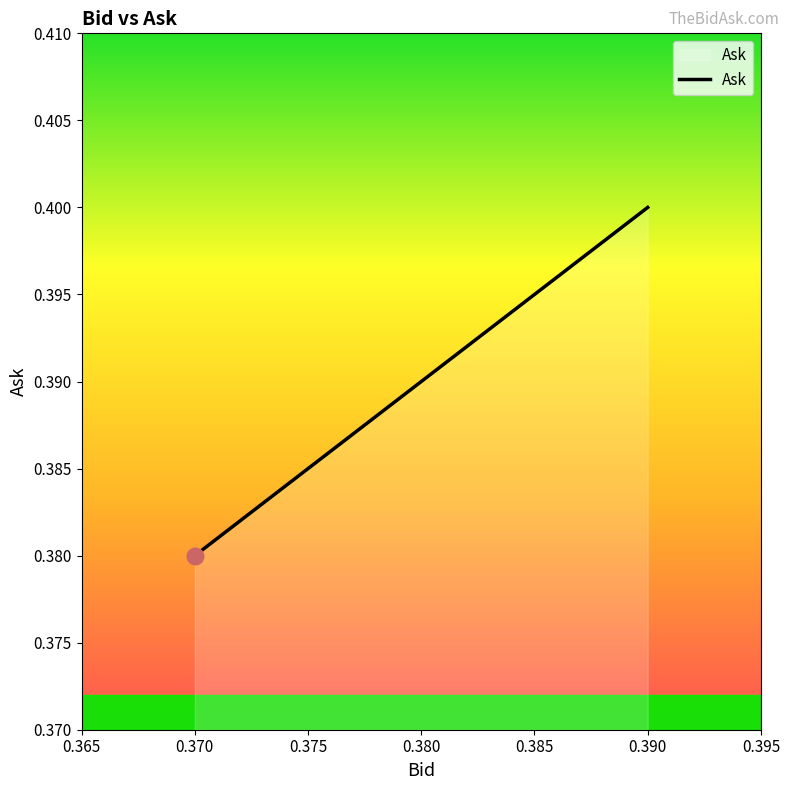

Which category has the highest value across all series?

0.390